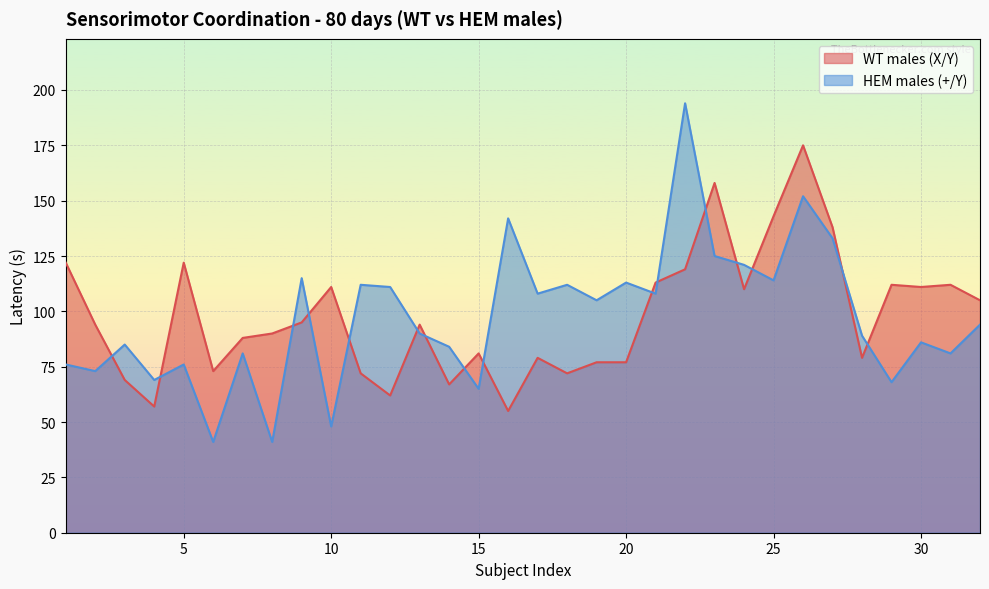

What is the highest value of the HEM males (+/Y) series?

194